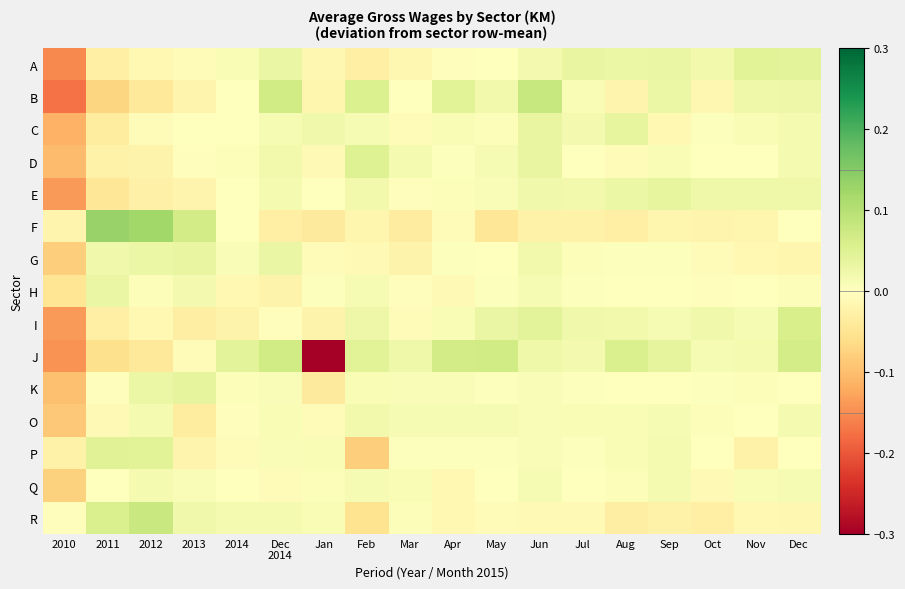

What is the greatest value displayed?

0.1